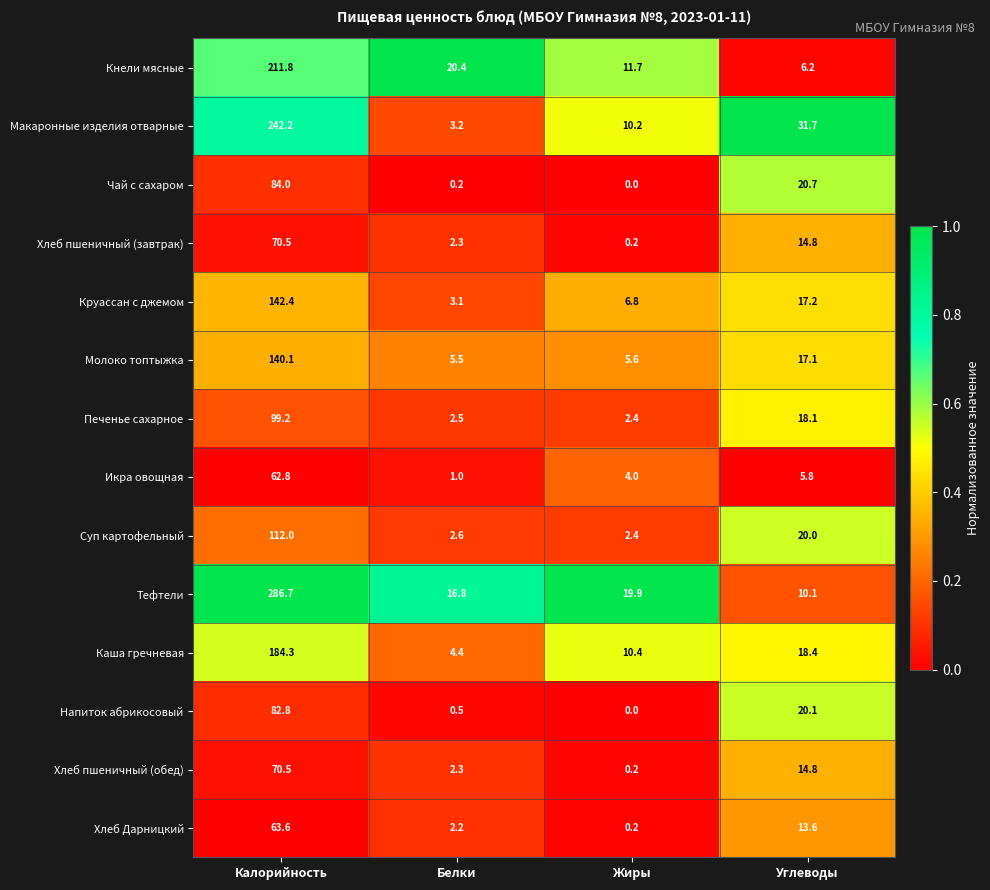

What is the maximum value shown in the chart?

286.7